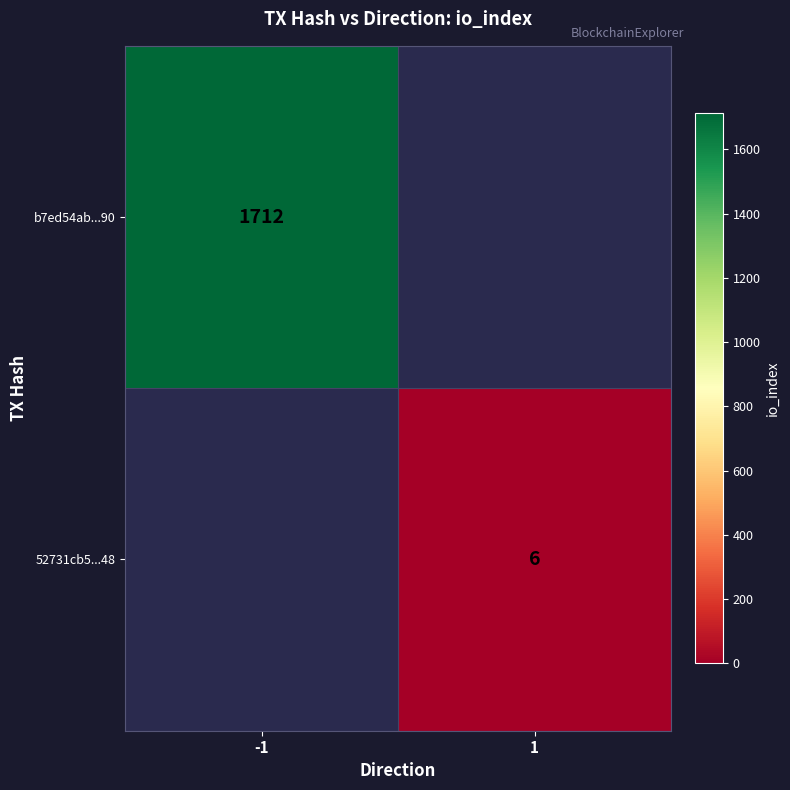

What is the greatest value displayed?

1712.0